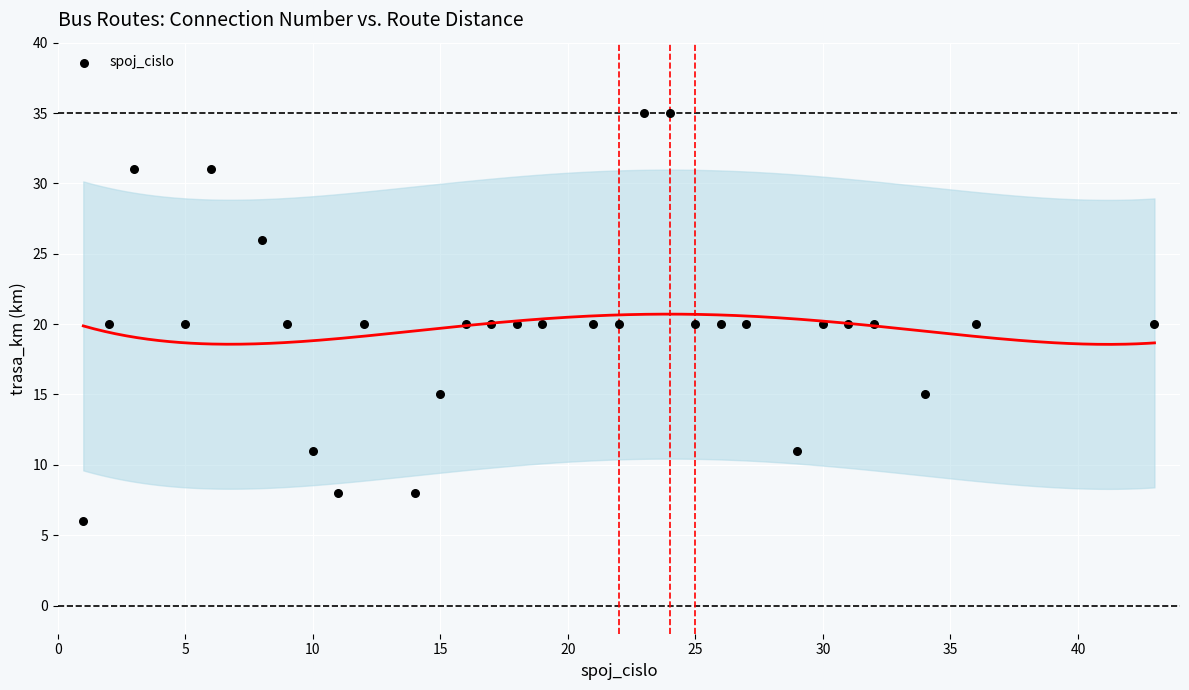

What is the range of Y values (max minus min)?

29